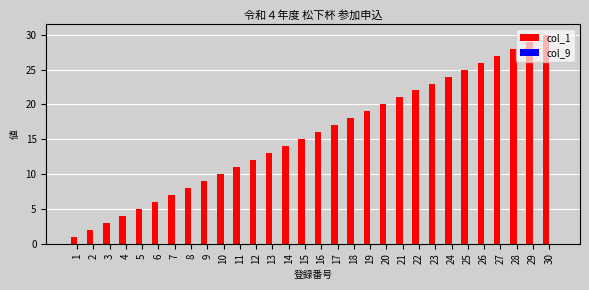

List the labels in order of value, smallest first.

1, 2, 3, 4, 5, 6, 7, 8, 9, 10, 11, 12, 13, 14, 15, 16, 17, 18, 19, 20, 21, 22, 23, 24, 25, 26, 27, 28, 29, 30